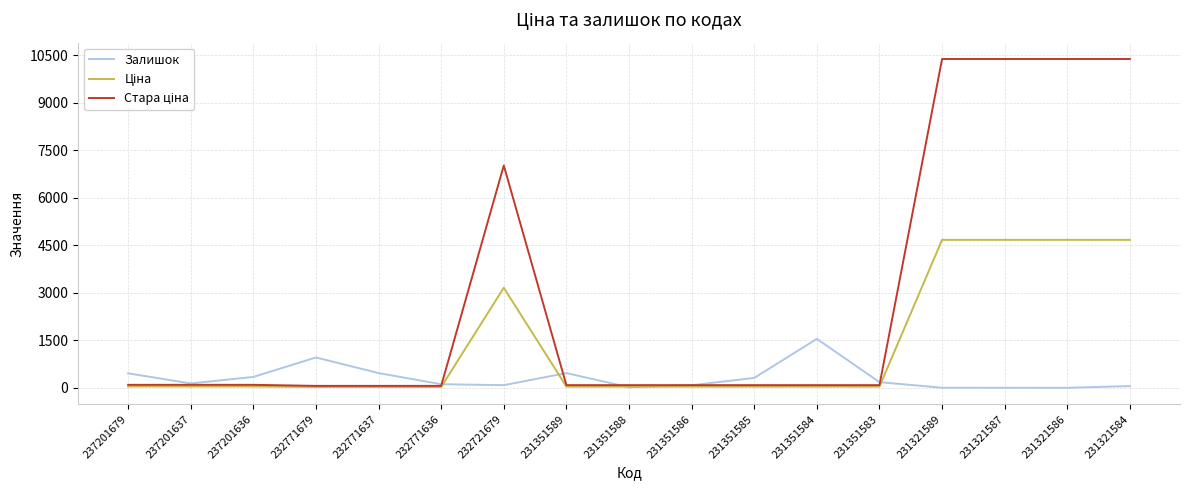

At which label does Залишок reach its peak?

231351584